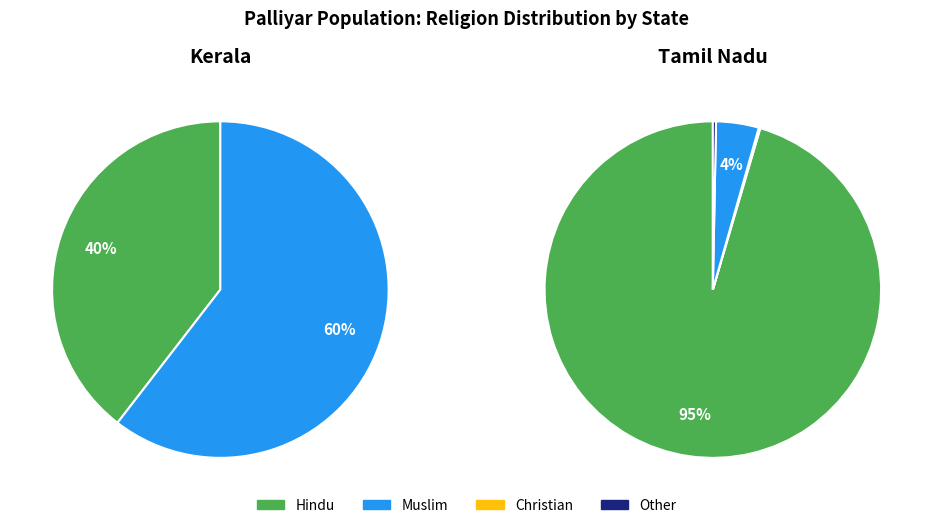

Is Buddhist the majority of the pie?

No